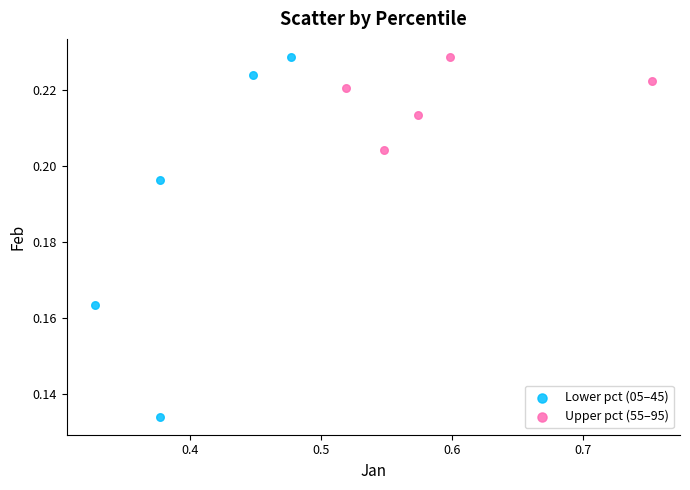

Which series has the widest spread of Y values?

Lower pct (05–45)